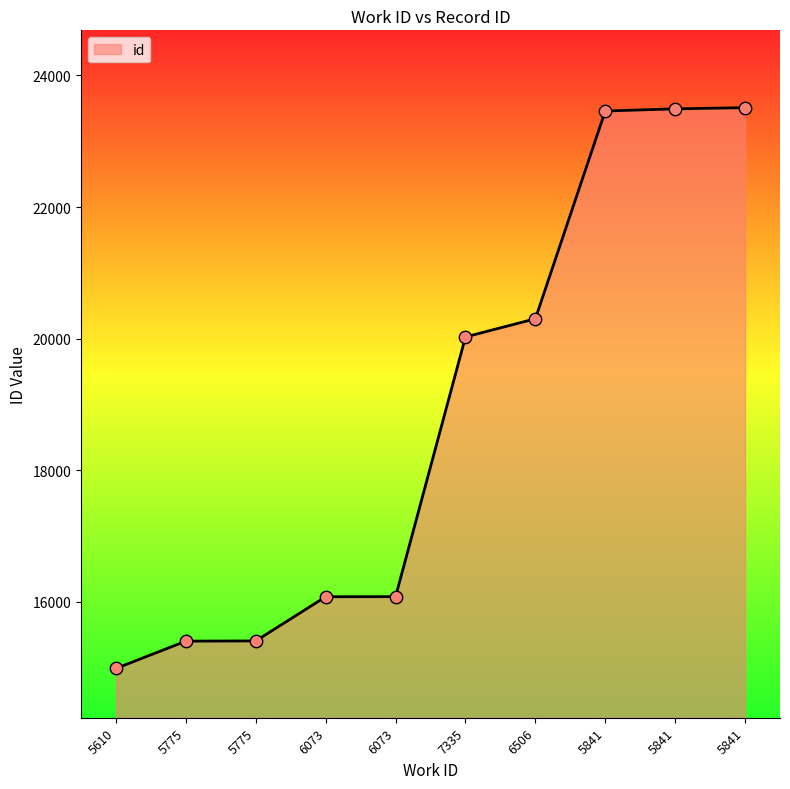

What is the change in value from 5775 to 6506?

+4897